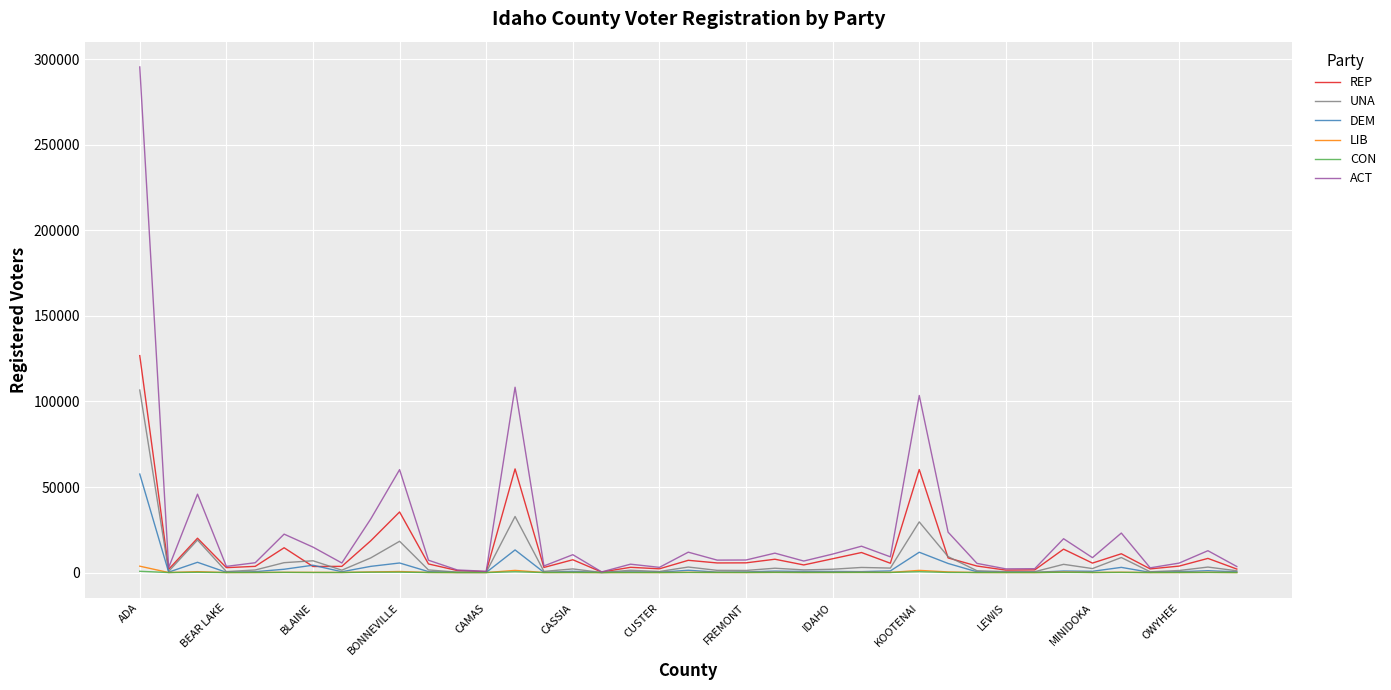

Which series has the largest range (max minus min)?

ACT